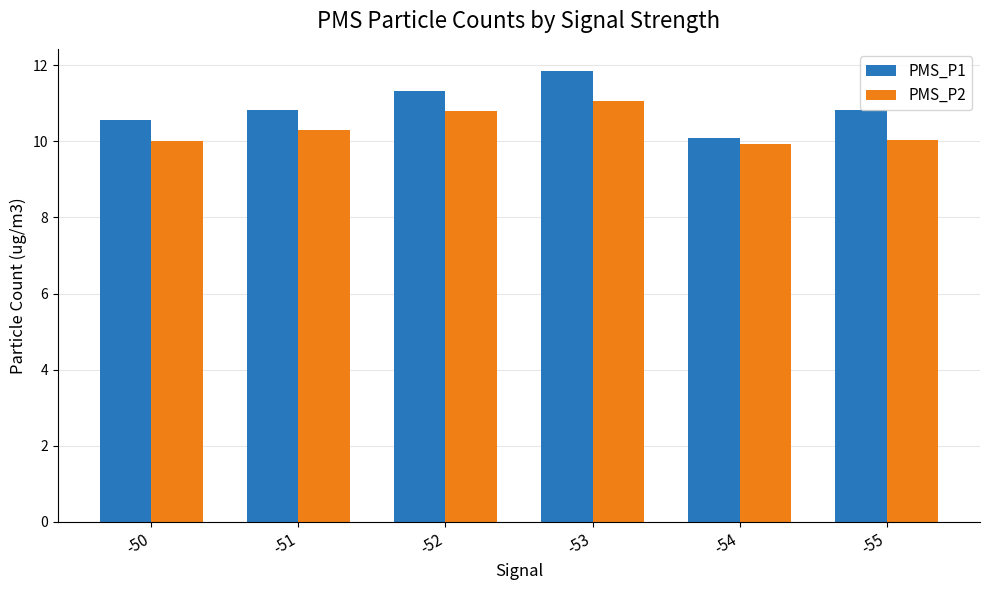

Count the number of data series in this chart.

2